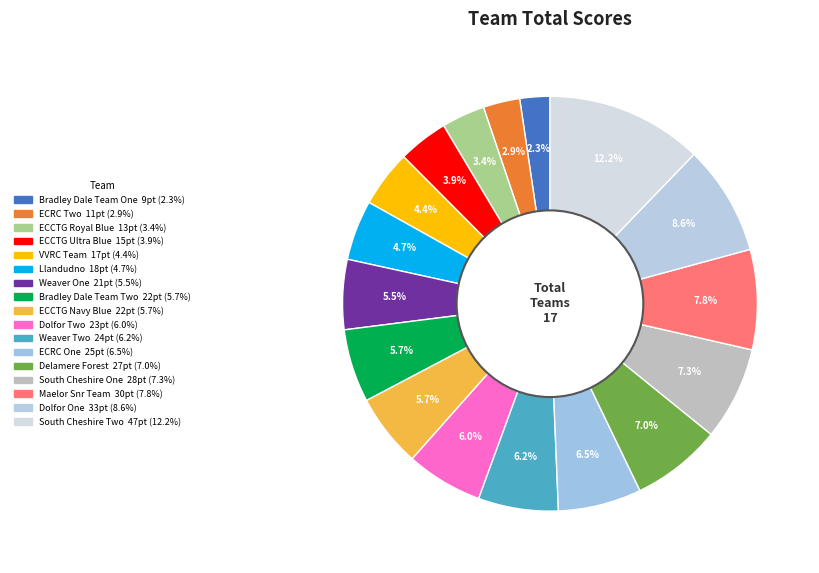

Count the number of slices in the pie.

17